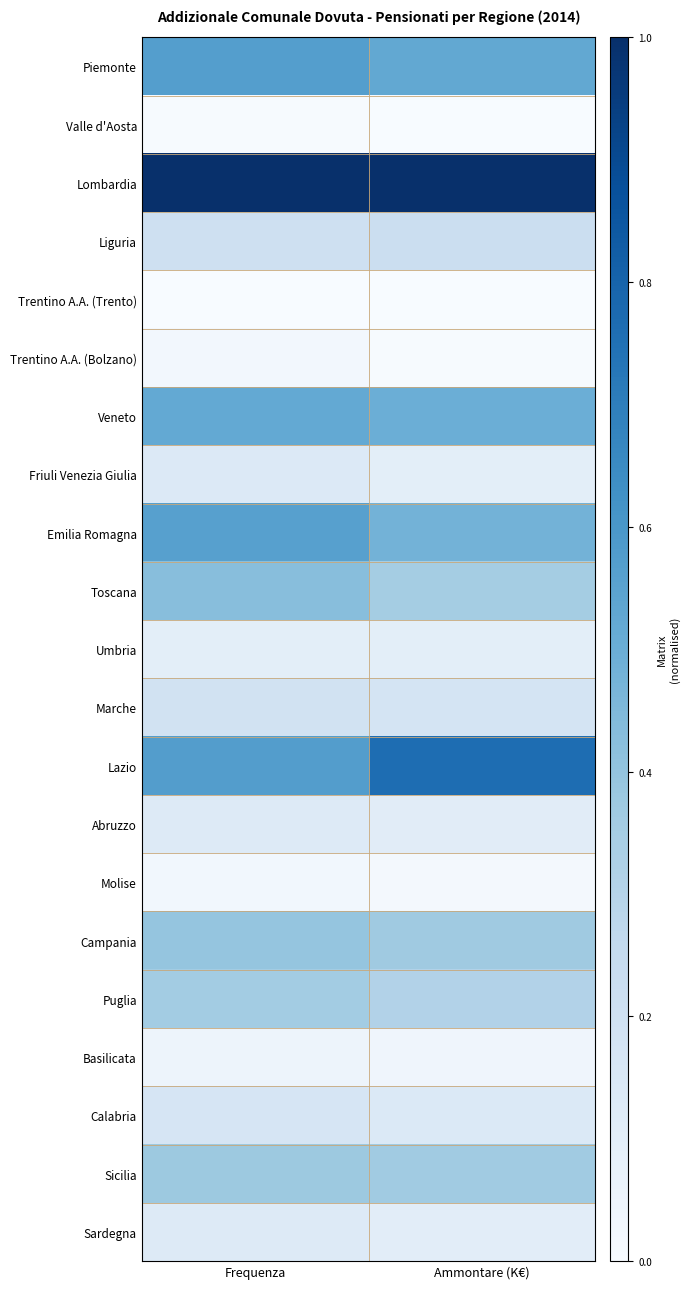

What is the total value across all series at Ammontare (K€)?

5.7